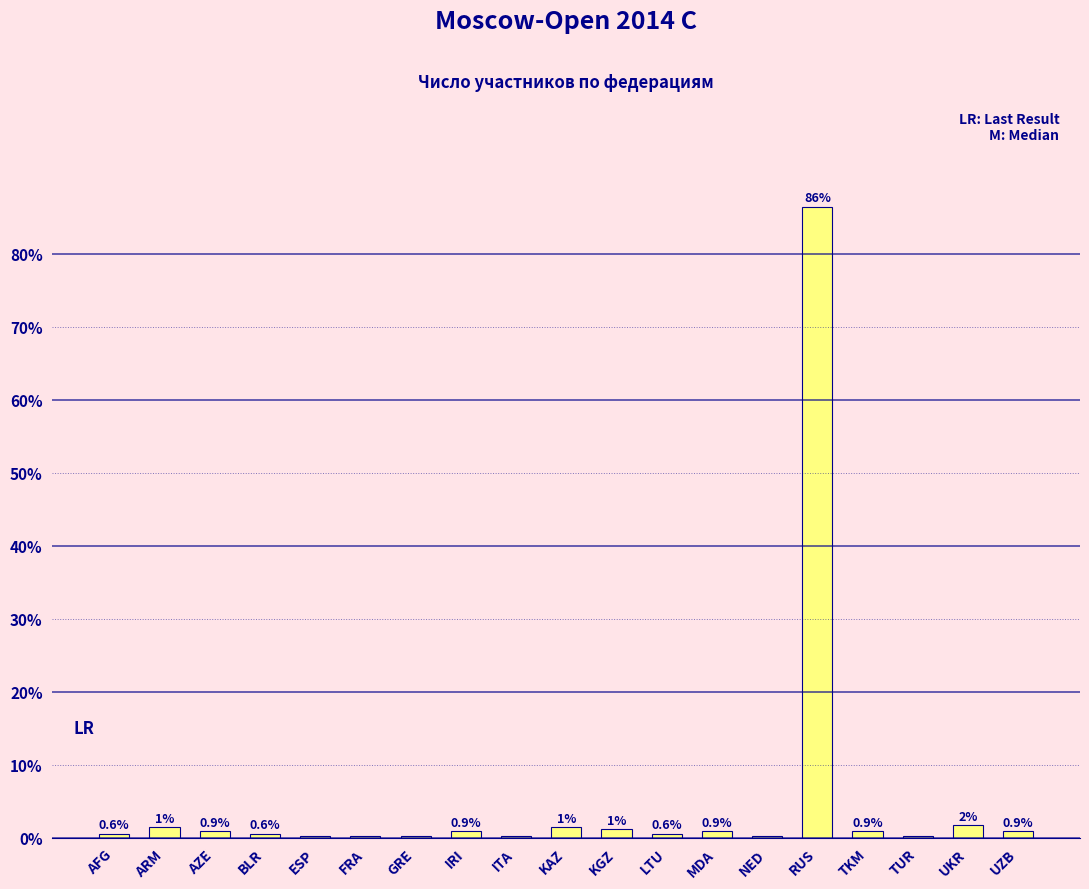

The chart shows a value of 0.6 at AFG. True or false?

True